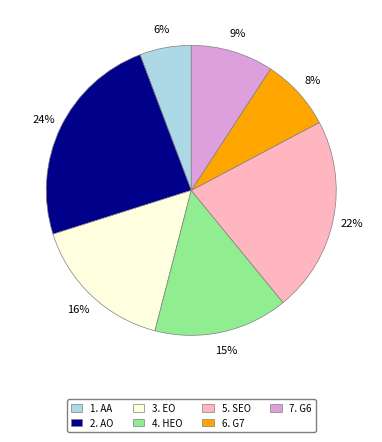

Is the sum of 1. AA and 5. SEO greater than half?

No